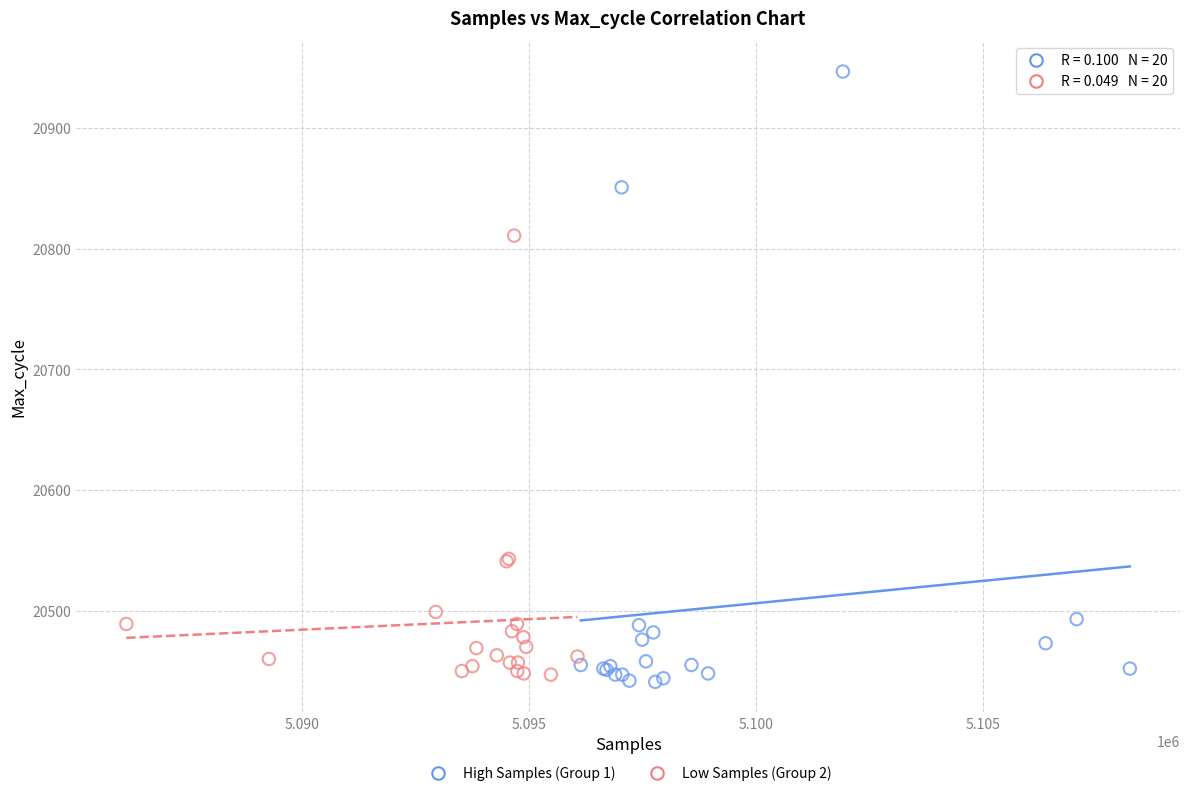

Which series reaches the maximum Y coordinate?

High Samples (Group 1)